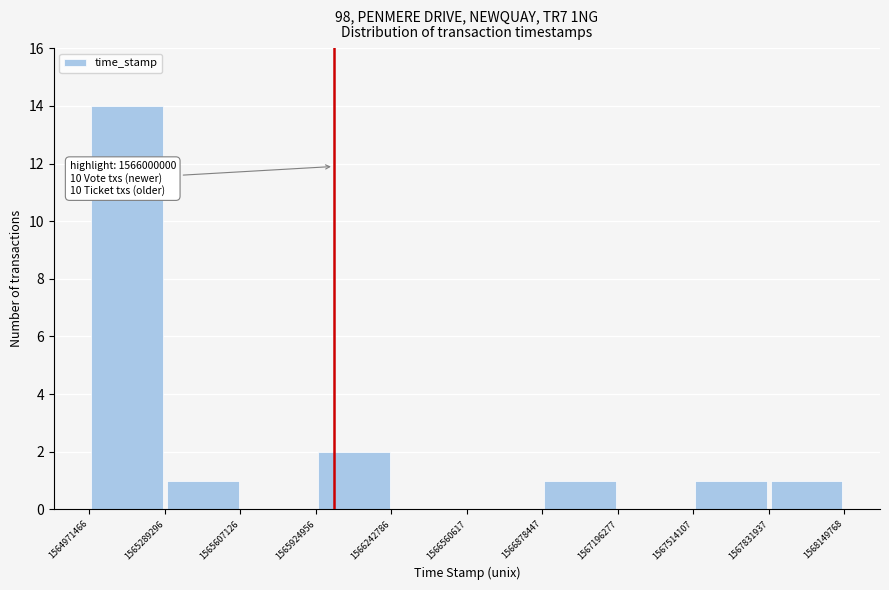

Over which range of the x-axis is the bar tallest?

1564971466 to 1565289296